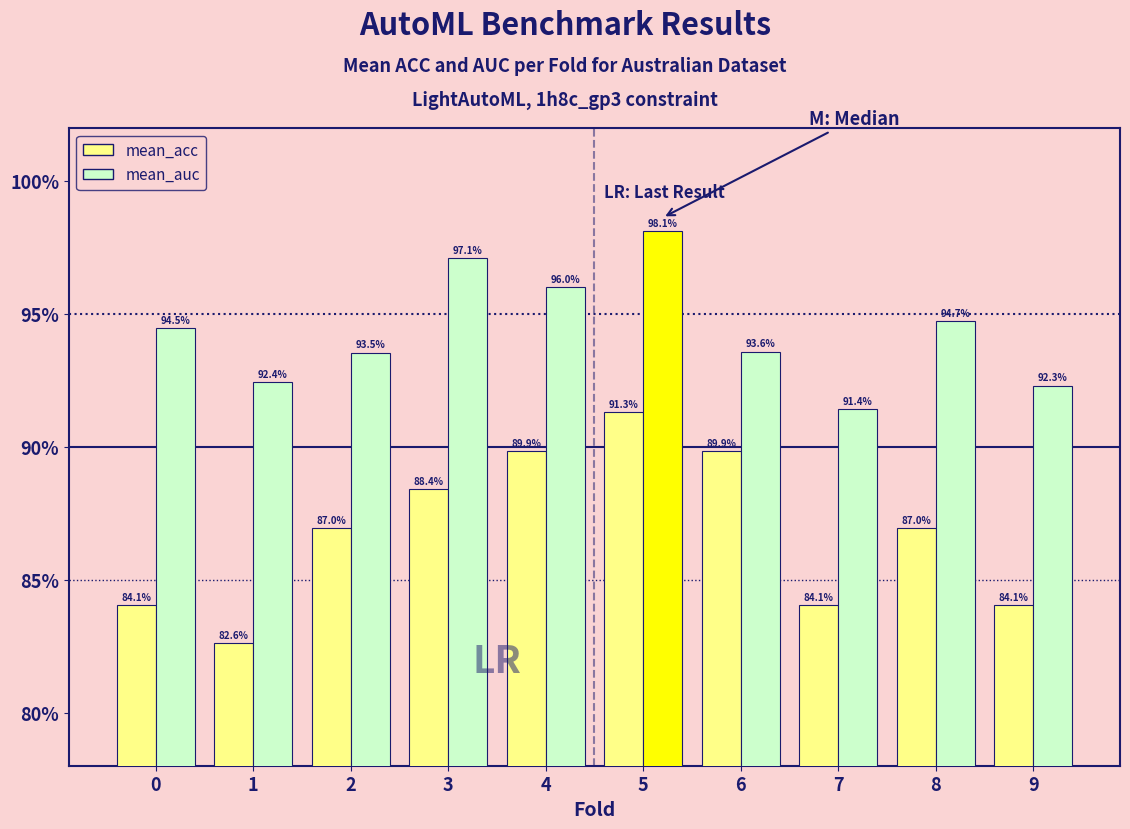

What is the difference between the maximum and minimum values in the mean_acc series?

0.1